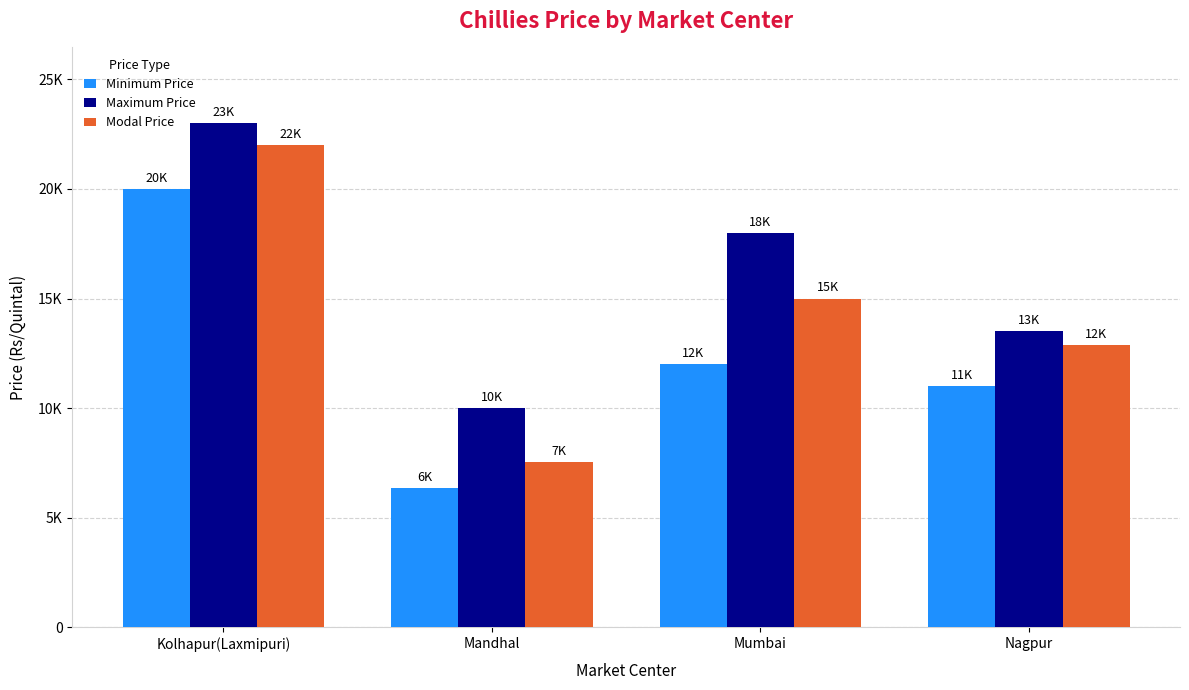

What is the label of the 3rd bar from the right?

Mandhal